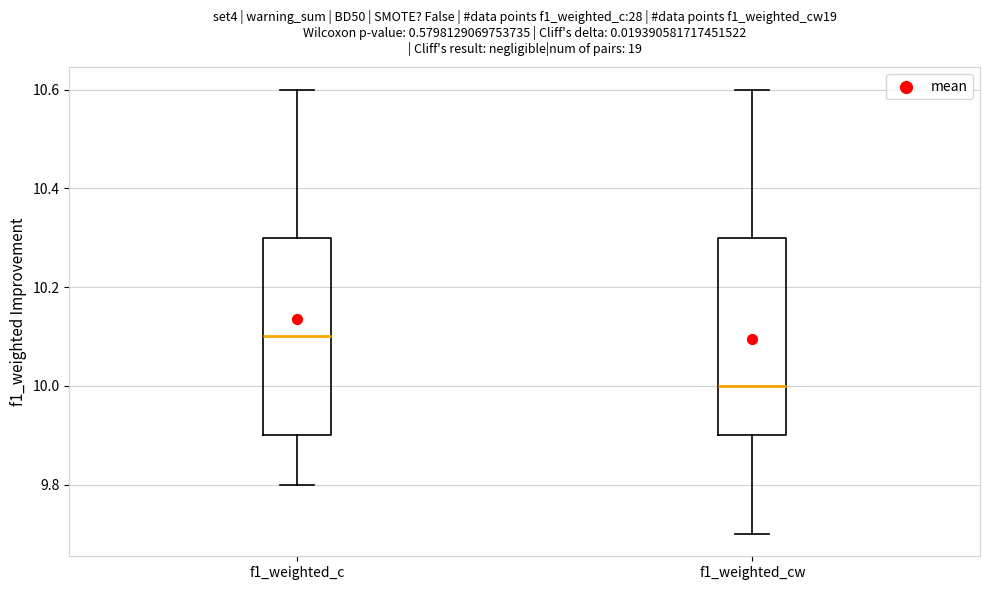

Which box has the highest median line?

f1_weighted_c